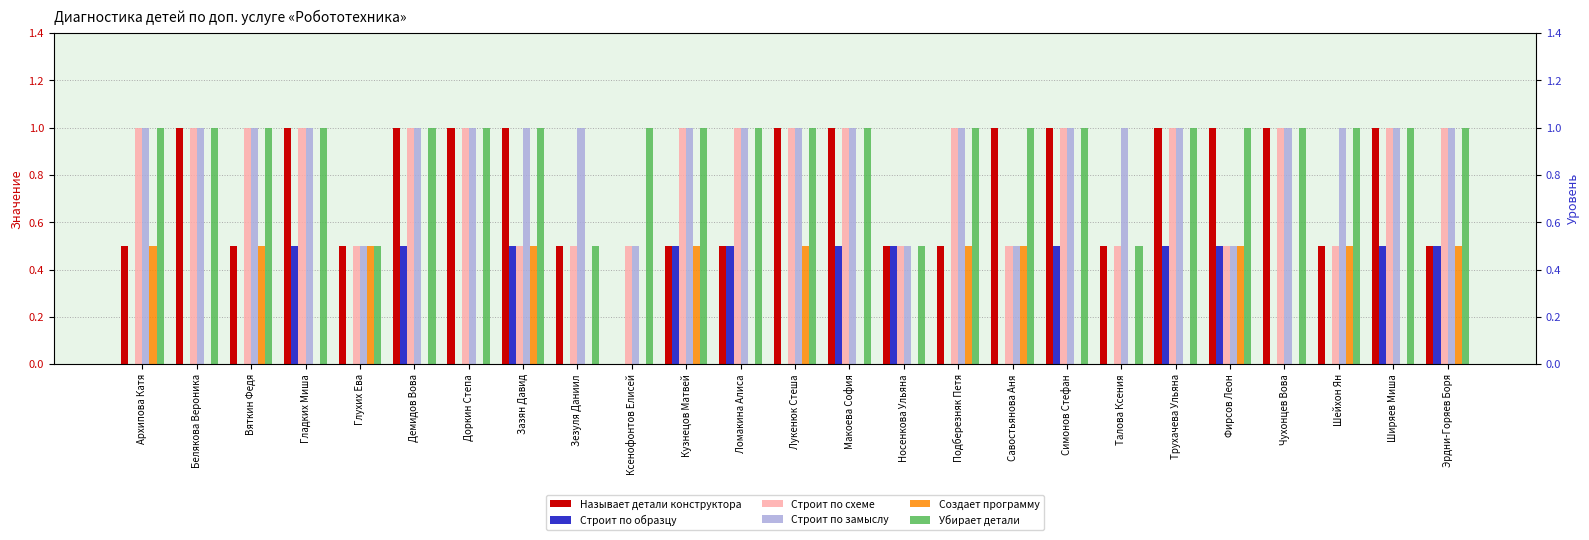

At Ксенофонтов Елисей, list the series in order from largest to smallest.

Убирает детали, Строит по схеме, Строит по замыслу, Называет детали конструктора, Строит по образцу, Создает программу